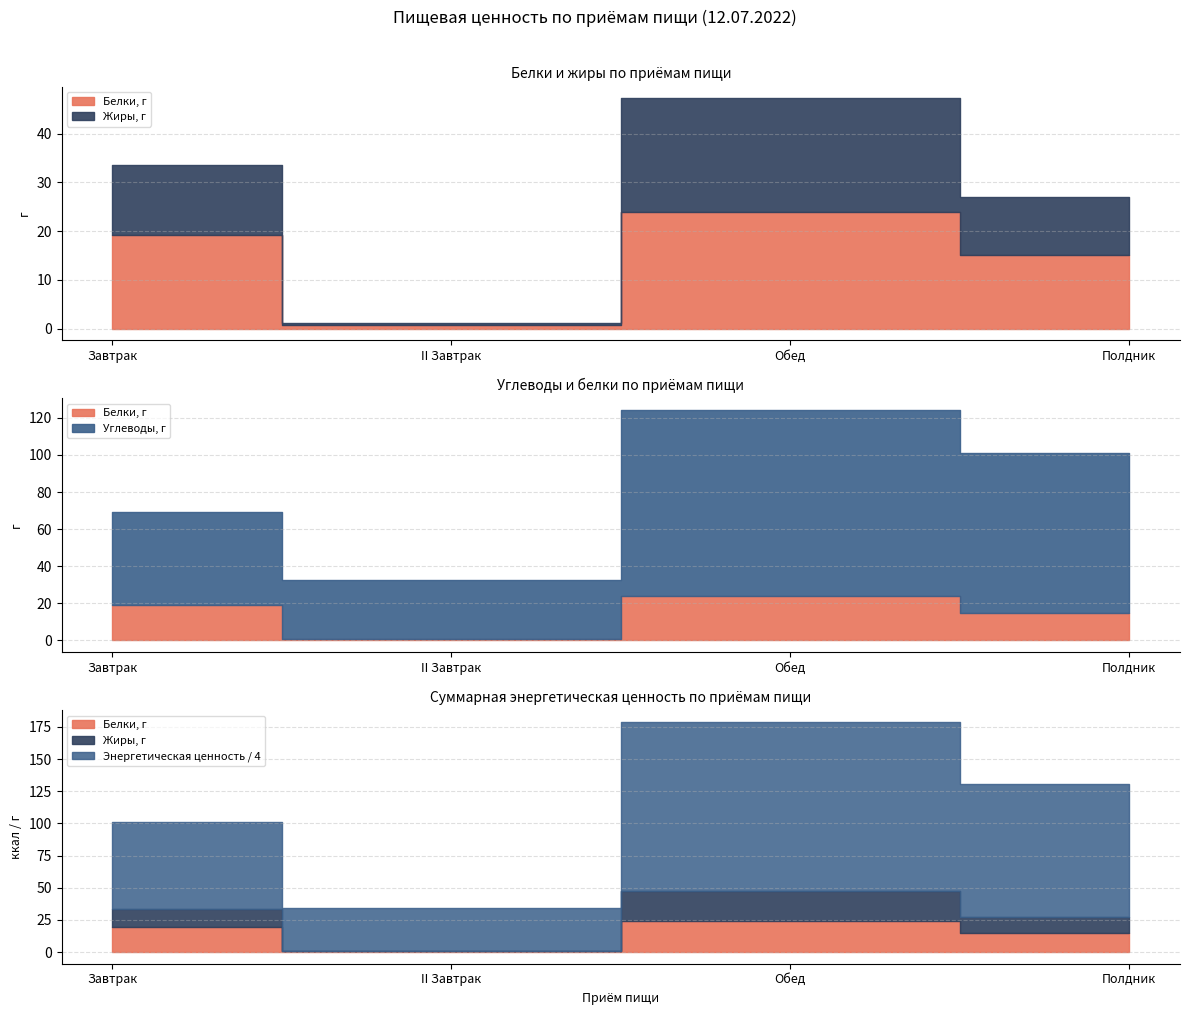

Which series has the largest total across all categories?

Энергетическая ценность, ккал